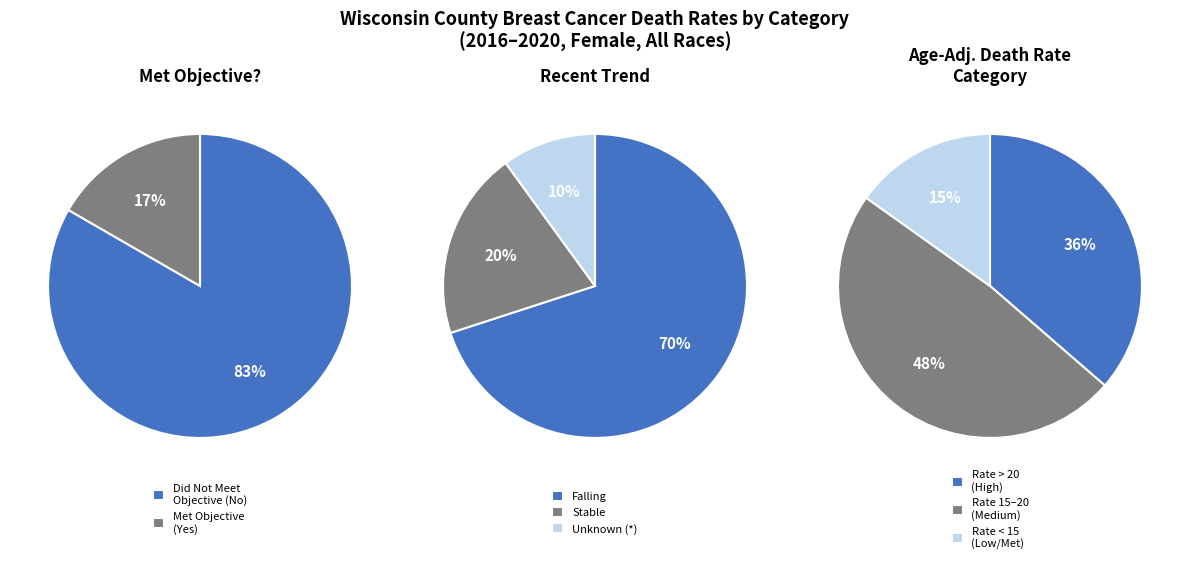

How many slices are in this pie chart?

2